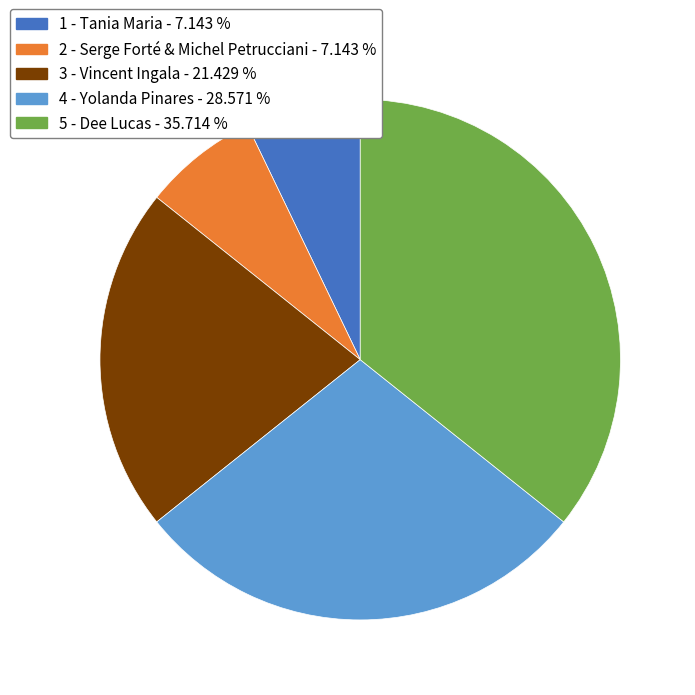

Does any single category account for the majority?

No